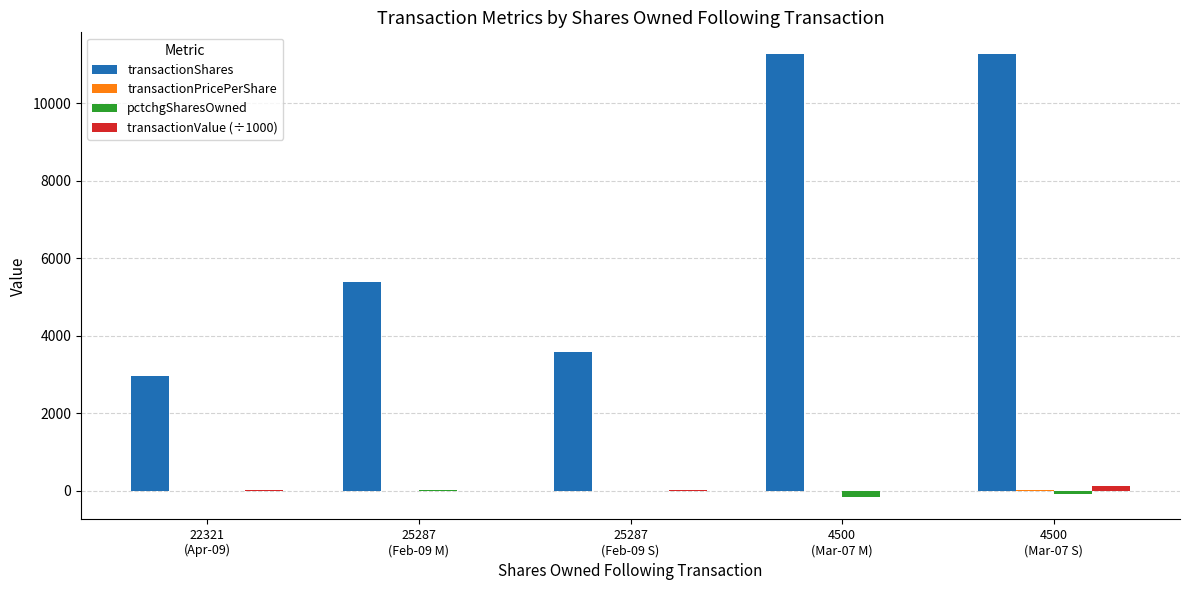

How many values in the transactionValue (÷1000) series exceed 15?

3